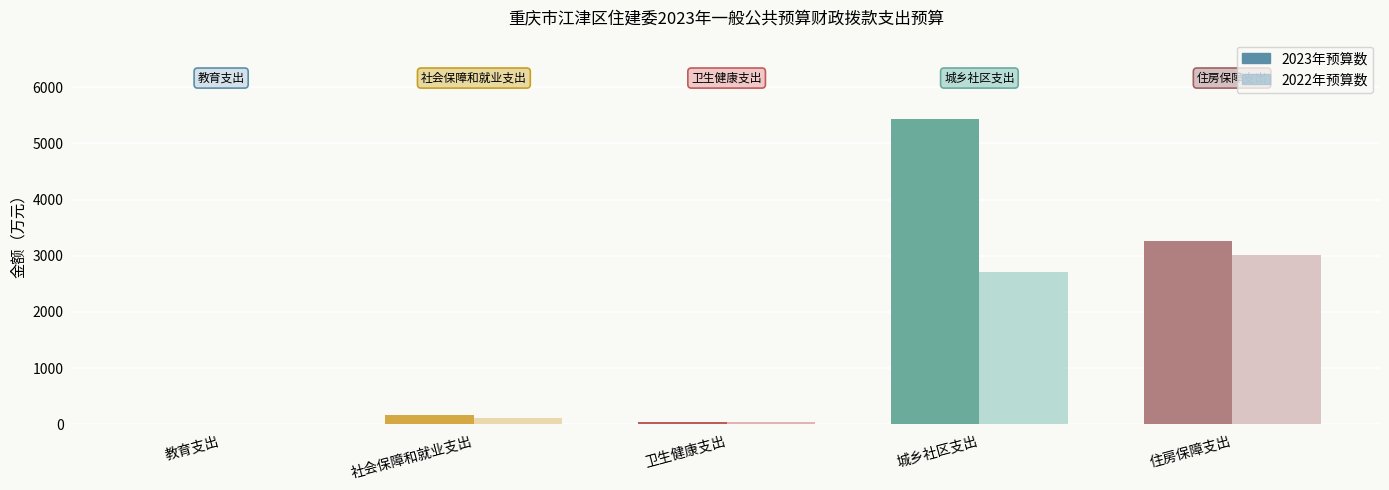

Reading left to right, extract all data points from this chart.

2023年预算数: 4.0	167.2	42.3	5430.7	3266.4
2022年预算数: 3.5	121.8	37.5	2708.9	3005.0